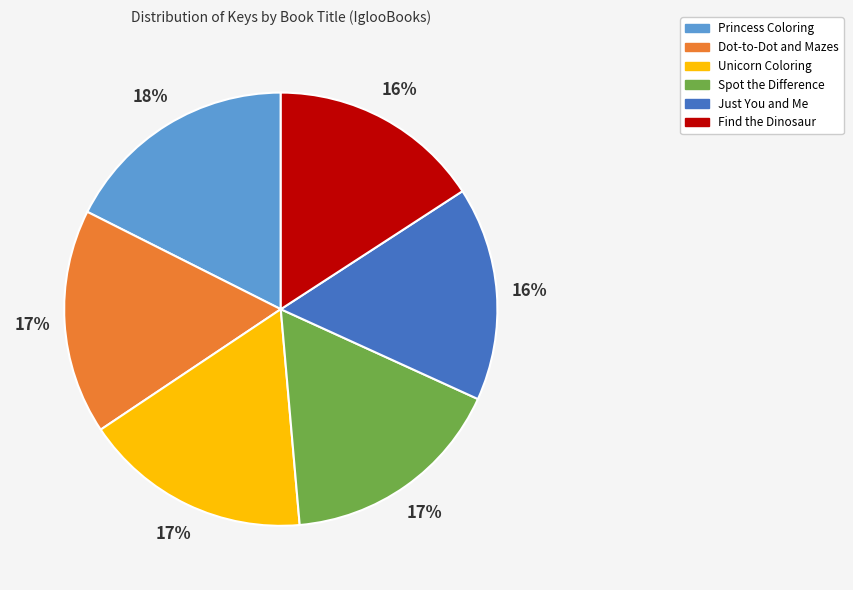

True or false: Dot-to-Dot and Mazes accounts for 17% of the total.

True